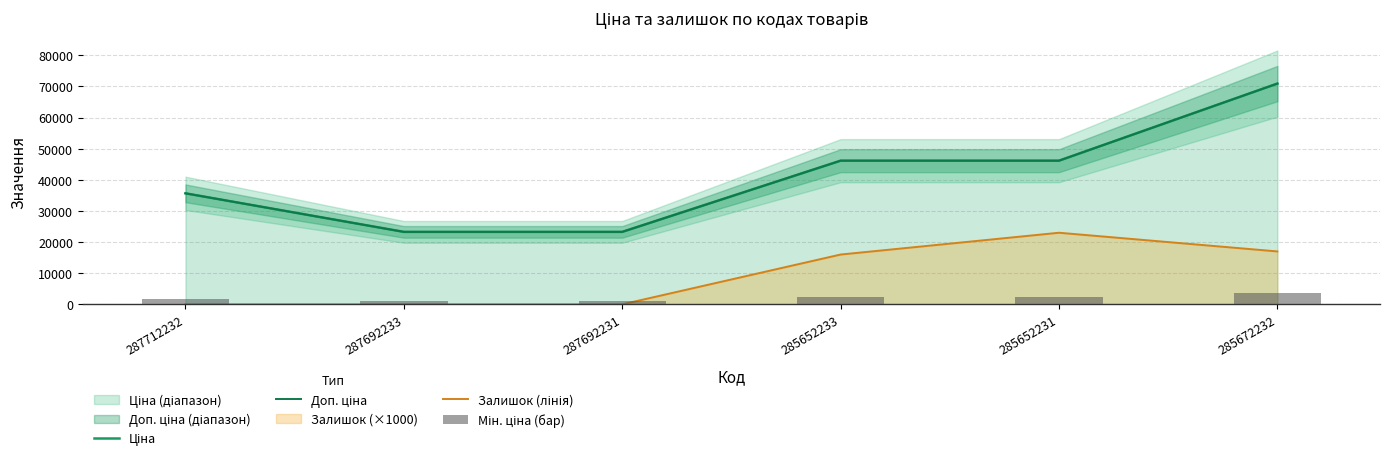

What is the approximate value of Доп. ціна at 285652231?

46143.9